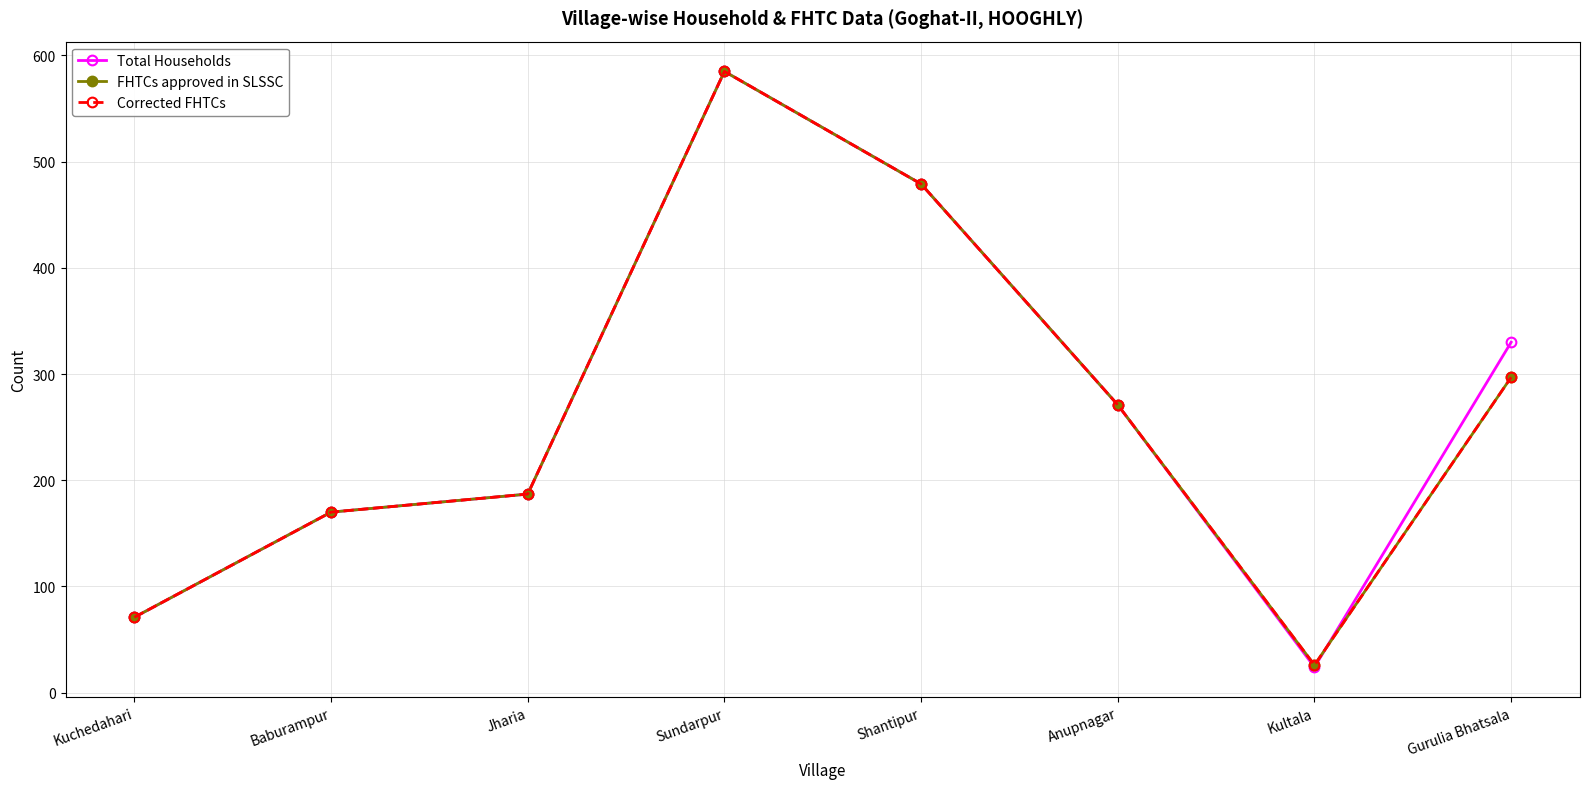

Where is Total Households nearest to the value 304?

Gurulia Bhatsala